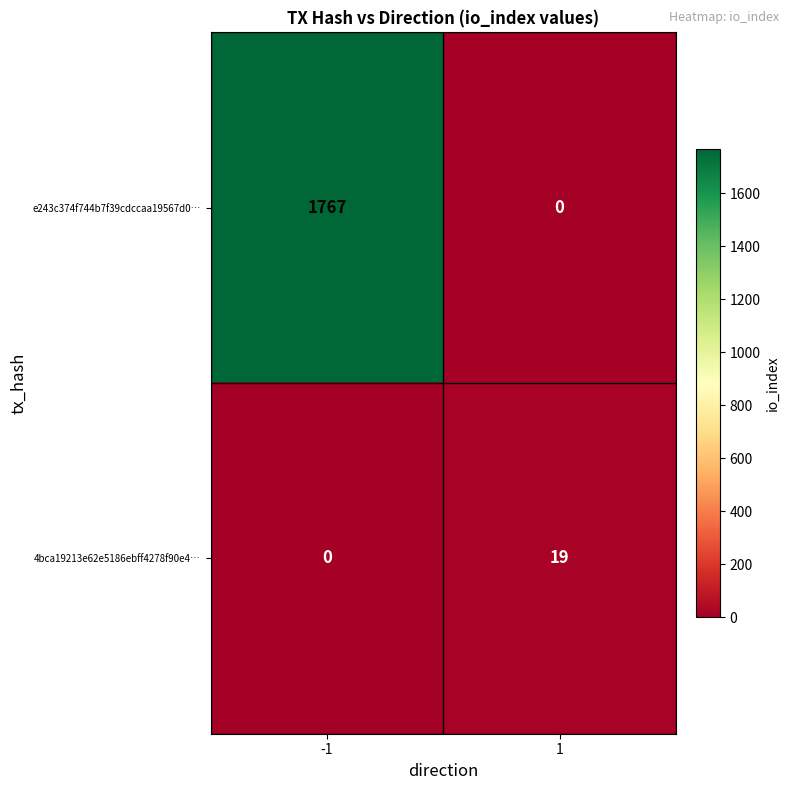

What is the sum of all 4bca19213e62e5186ebff4278f90e4… values?

19